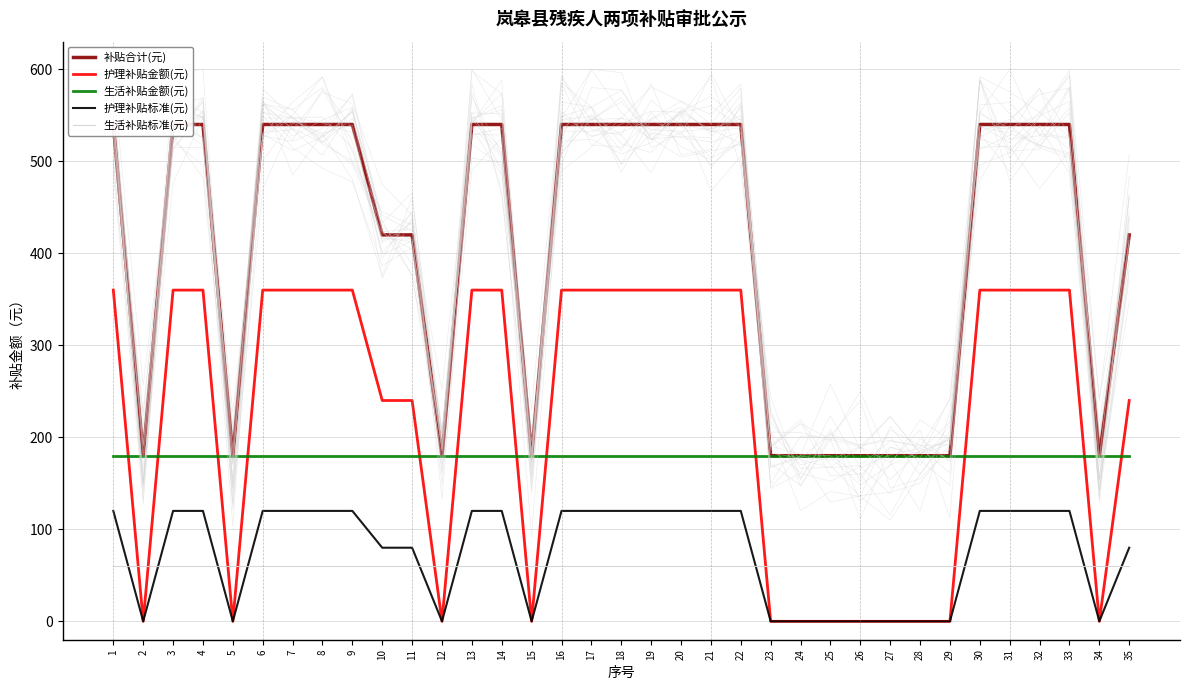

What is the value of the 护理补贴标准(元) point at the 6th from the left?

120